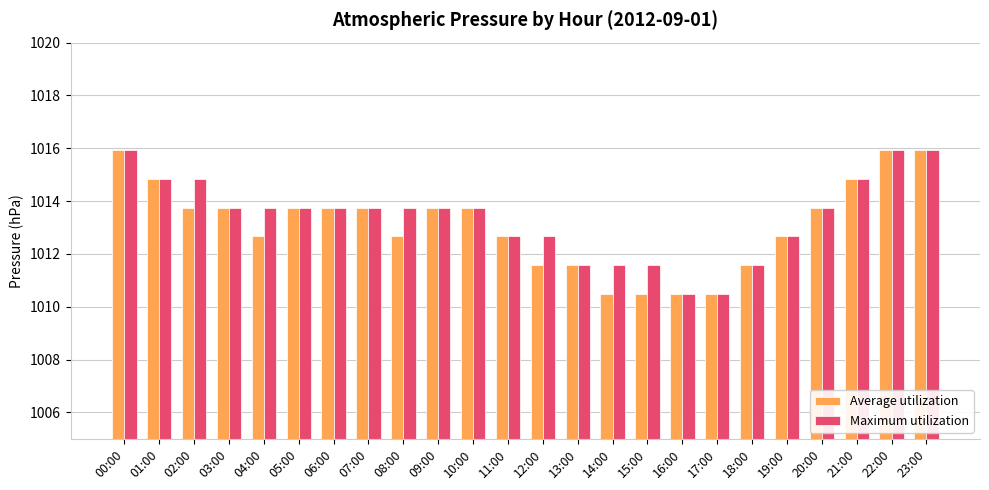

At how many categories does at least one series exceed 1013?

15